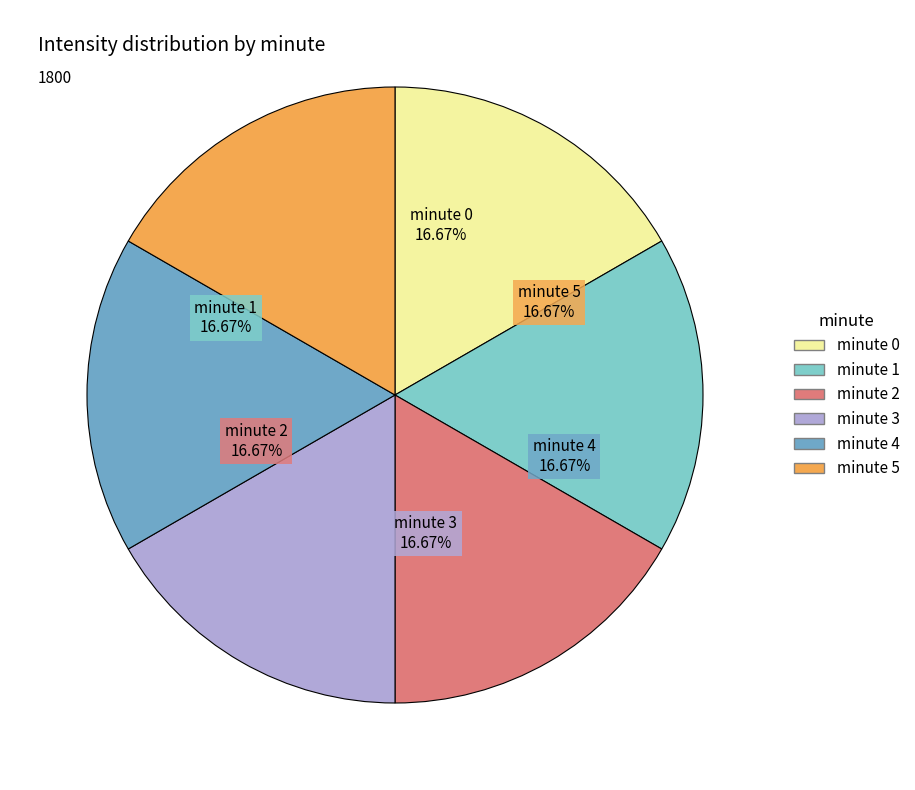

Approximately how many times larger is the value at minute 0 compared to minute 3?

1.0